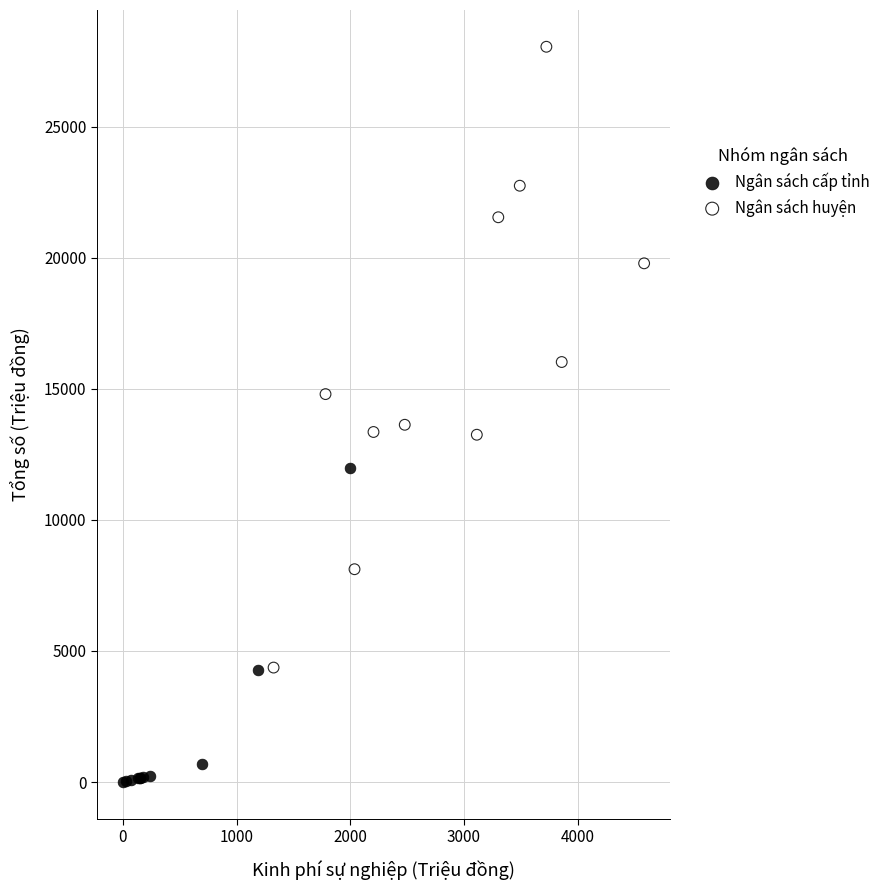

Which series reaches the minimum Y coordinate?

Ngân sách cấp tỉnh